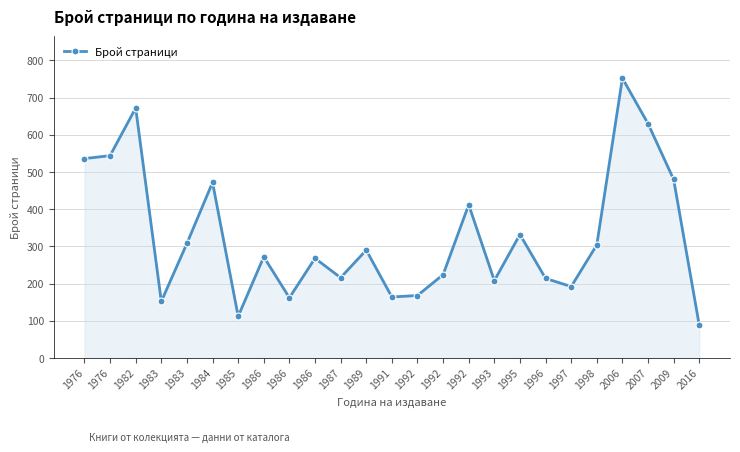

What is the sum of the values at 1986 and 1995?

600